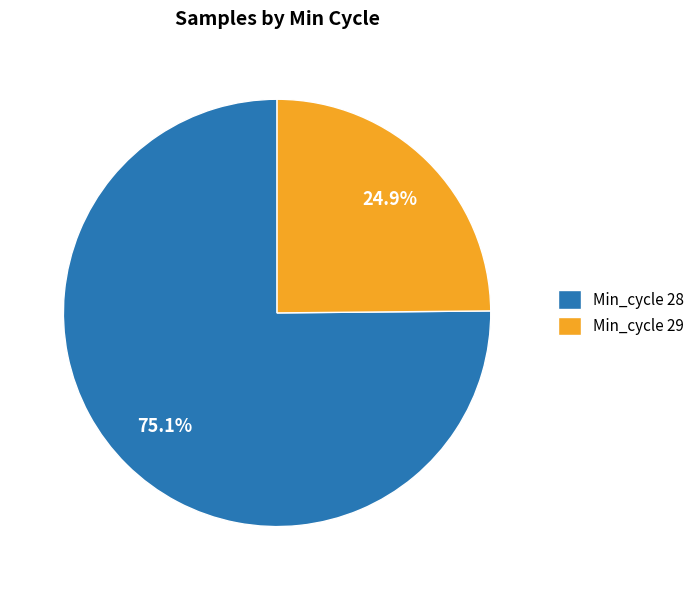

Is Min_cycle 28 the majority of the pie?

Yes